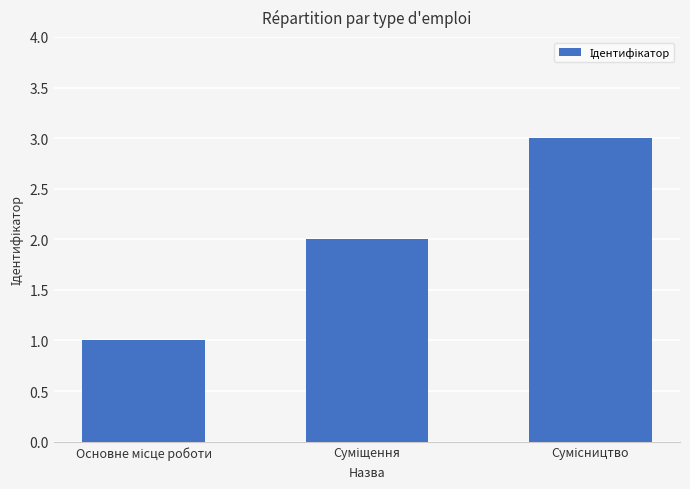

What is the sum of all values?

6